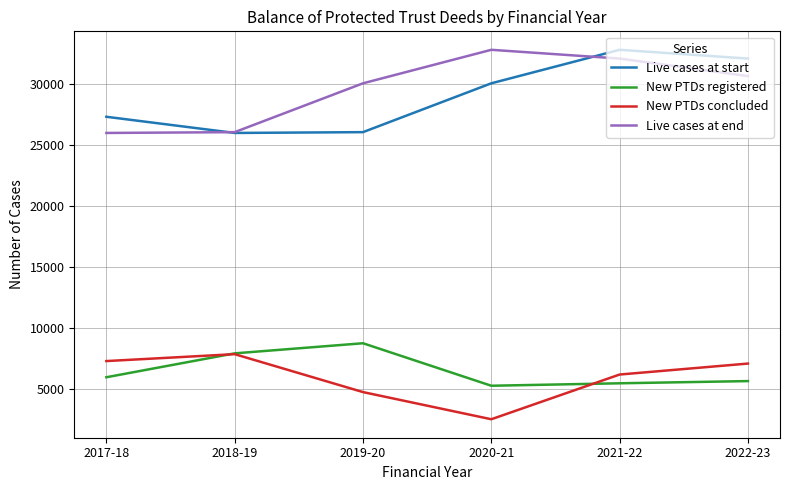

What is the difference between the highest and lowest values at 2019-20?

25285